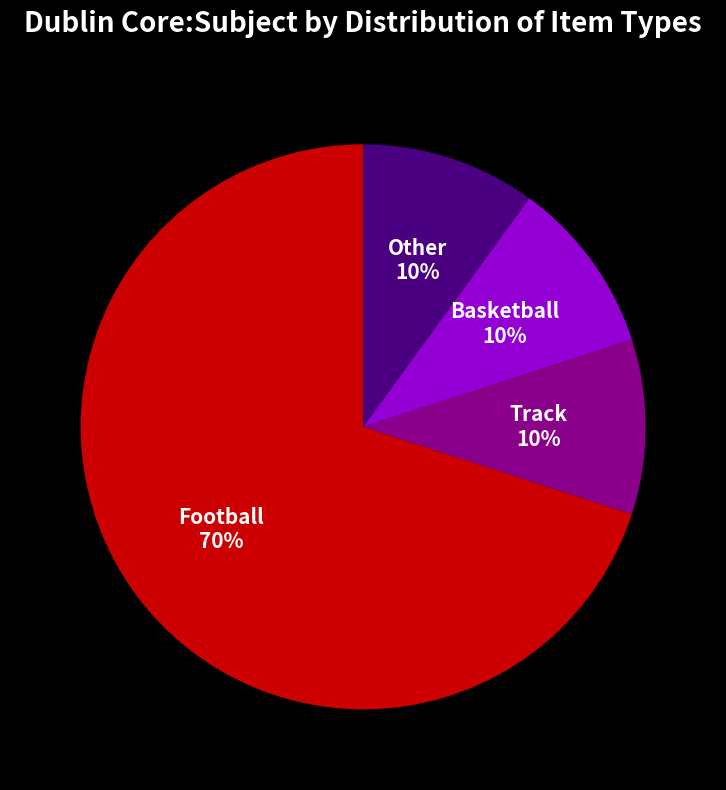

Count the number of slices in the pie.

4